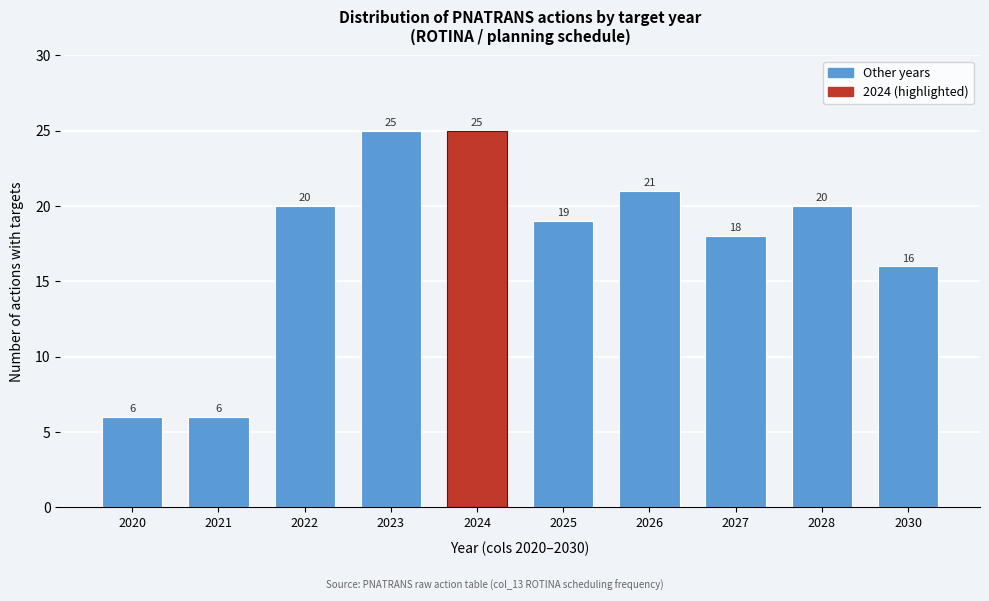

Reading left to right, extract all data points from this chart.

6	6	20	25	25	19	21	18	20	16